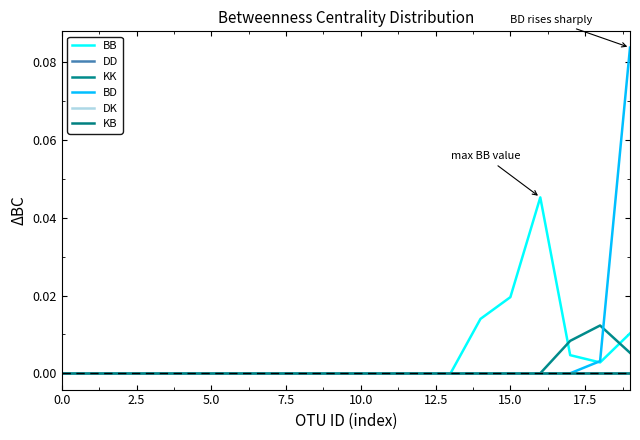

Which series has the widest spread of values?

BD